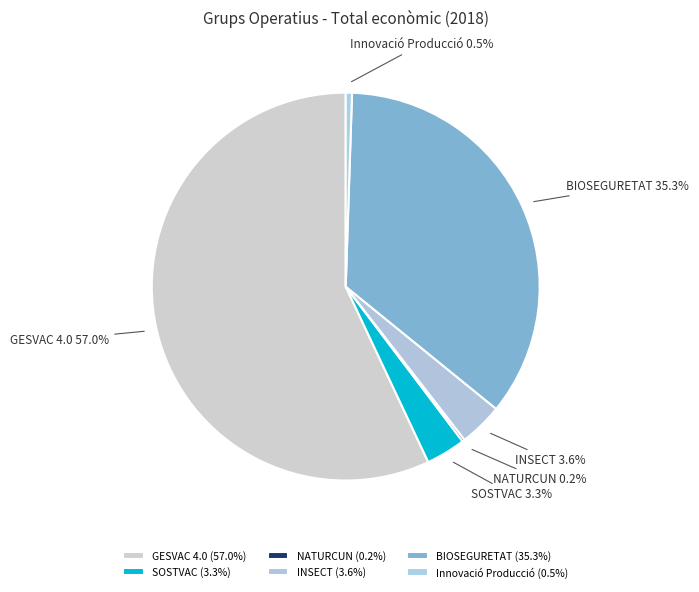

What percentage is NOT represented by Innovació Producció?

99.5%